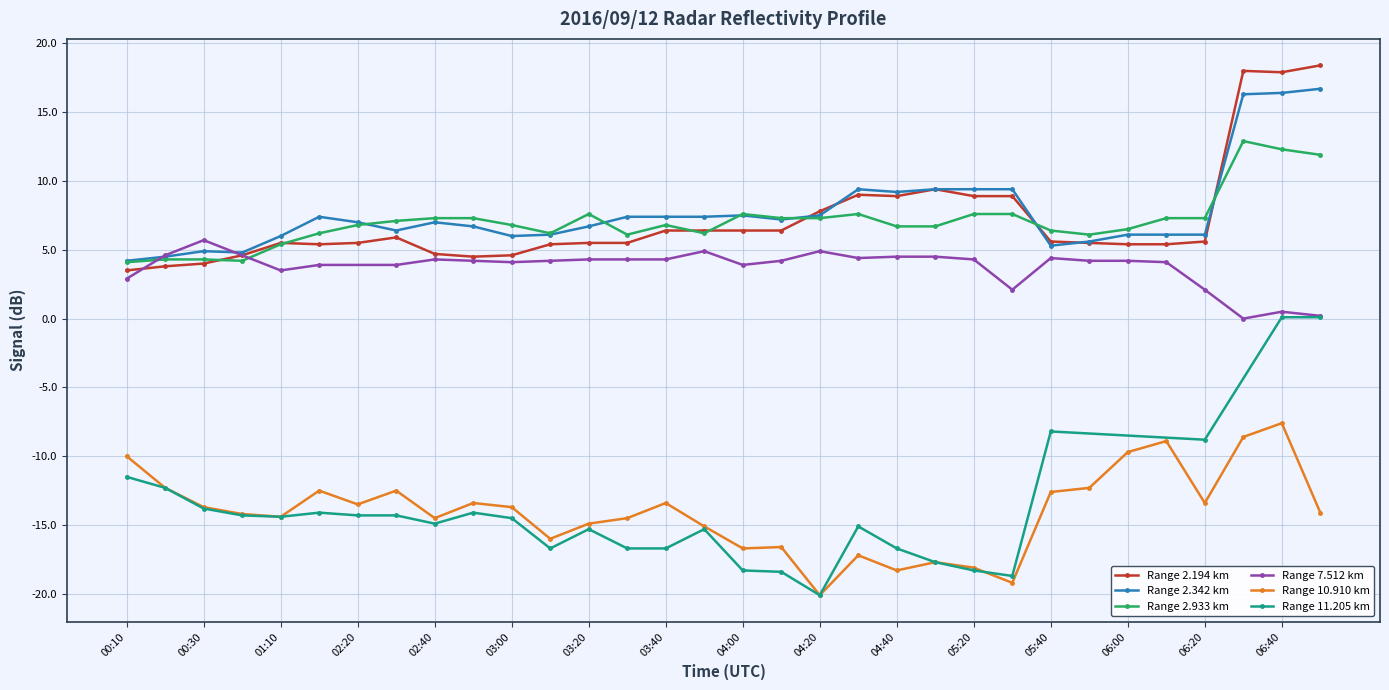

In 2.933, how many points are lower than both neighbors (excluding endpoints)?

5